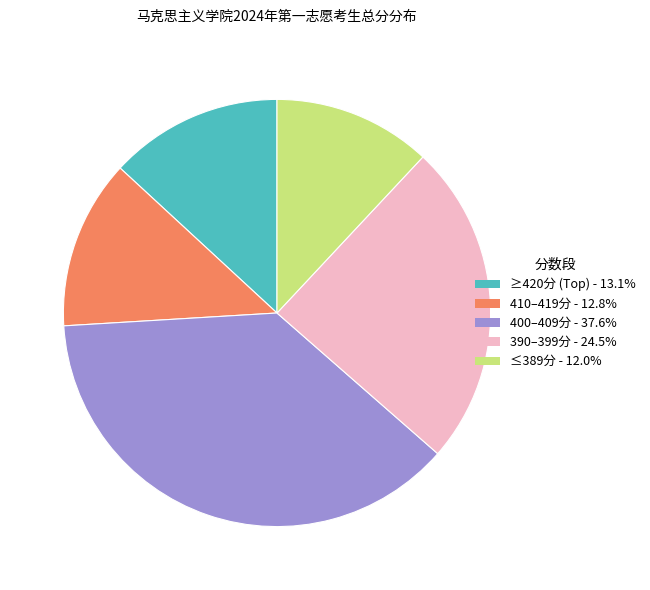

Is there a majority slice in this chart?

No